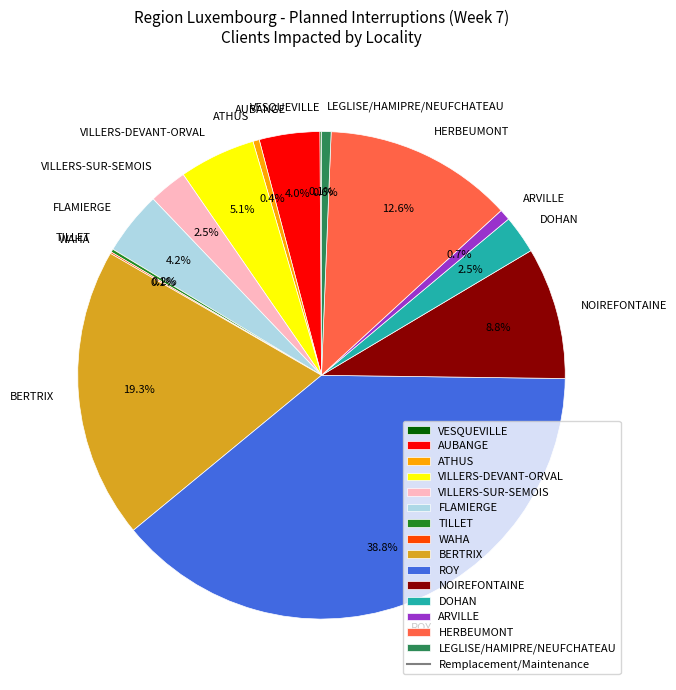

Which slice is the largest?

ROY